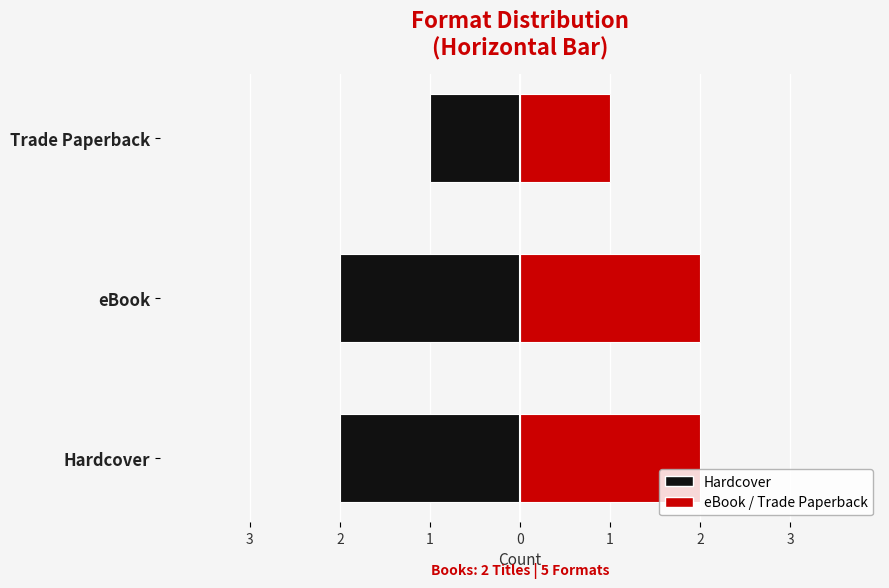

Which category has the highest value across all series?

Hardcover